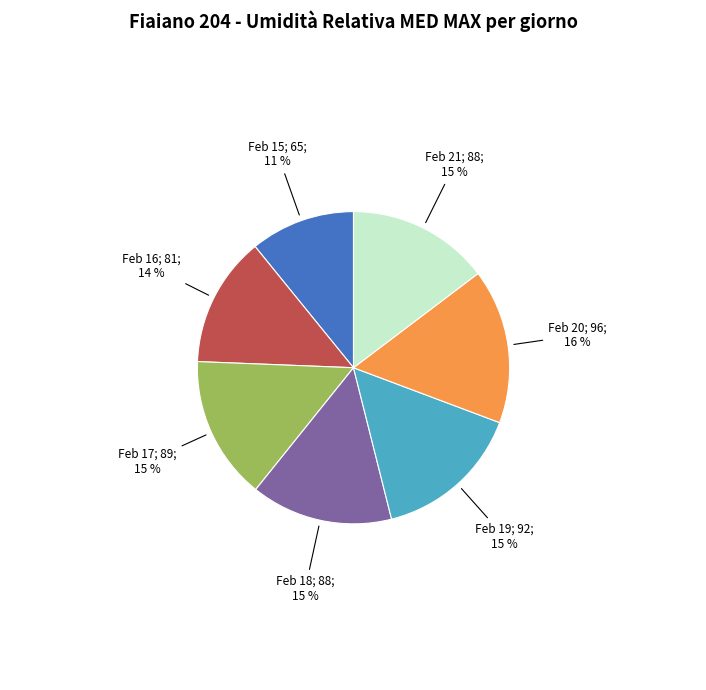

To the nearest percent, what is the difference between the largest and smallest slice percentages?

5%